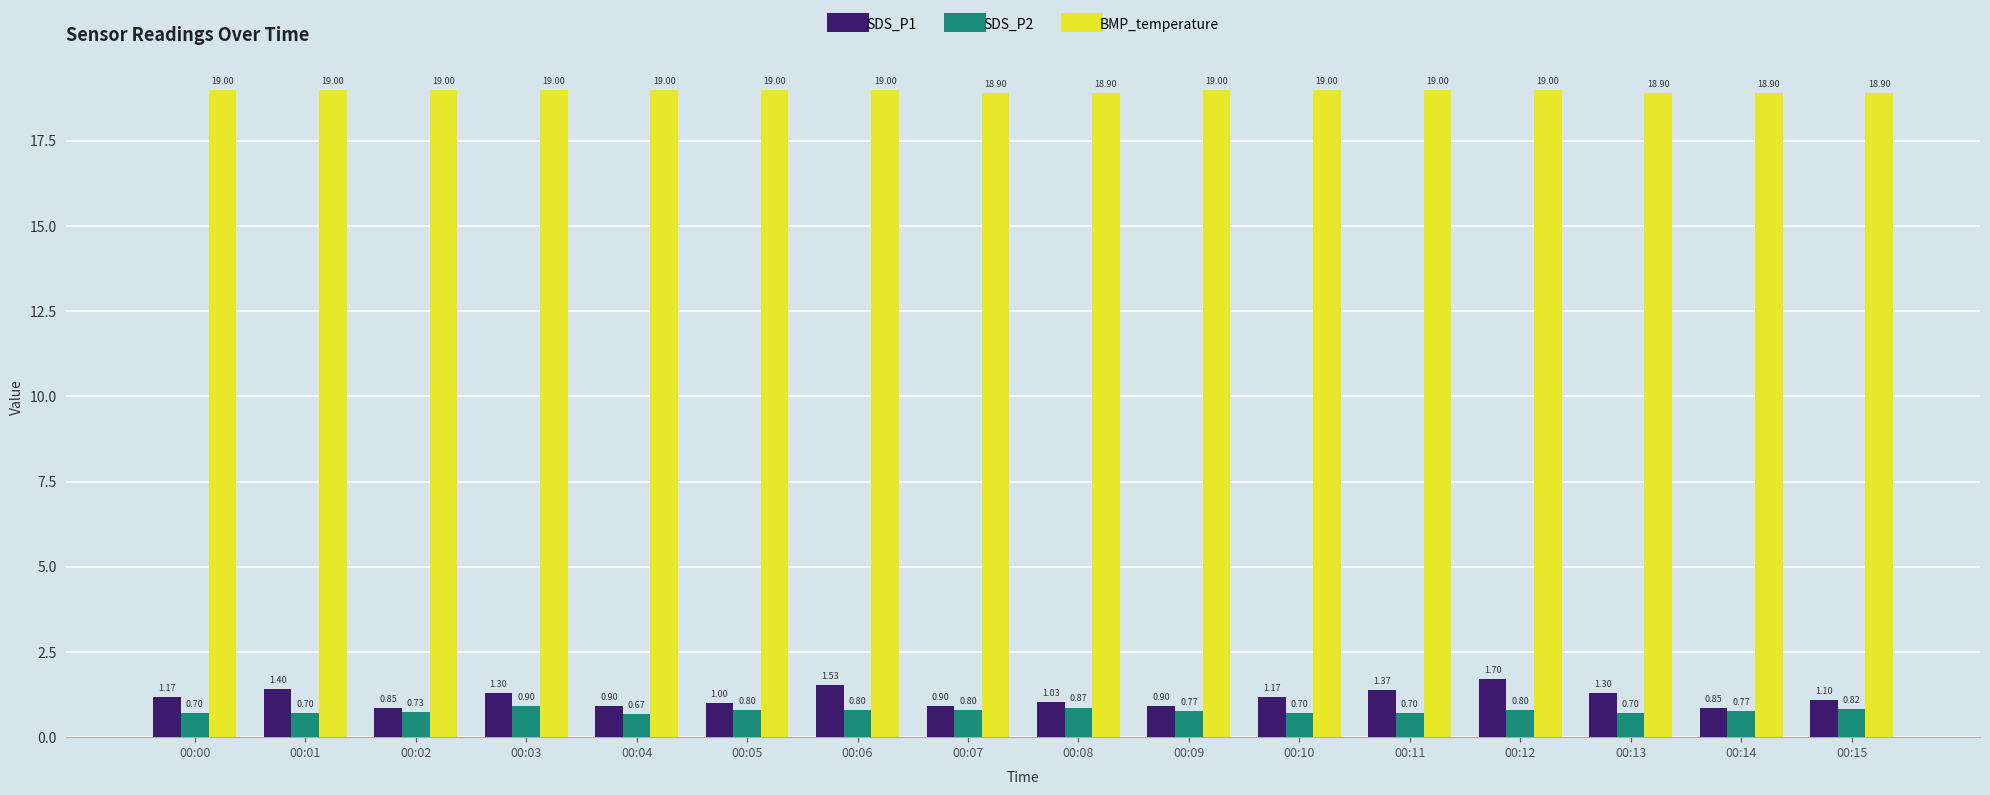

Is it true that BMP_temperature equals 12.2 at 00:15?

False